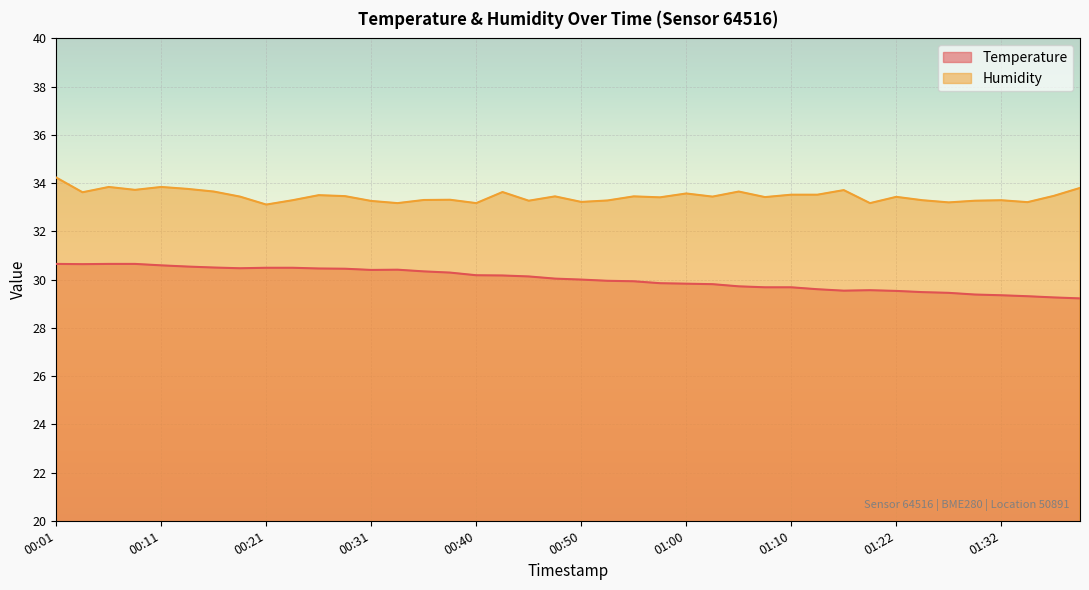

How many lines are shown in the chart?

2